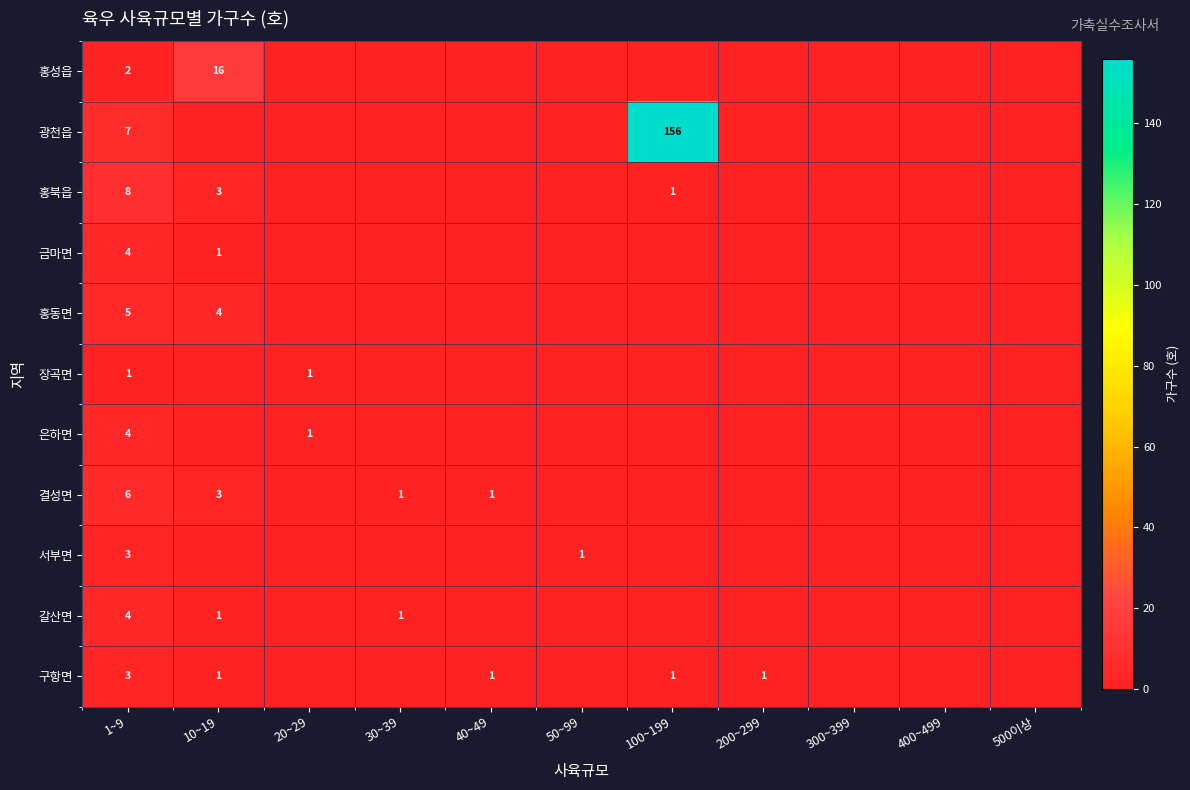

True or false: 구항면 has a value of 1 at 100~199.

True